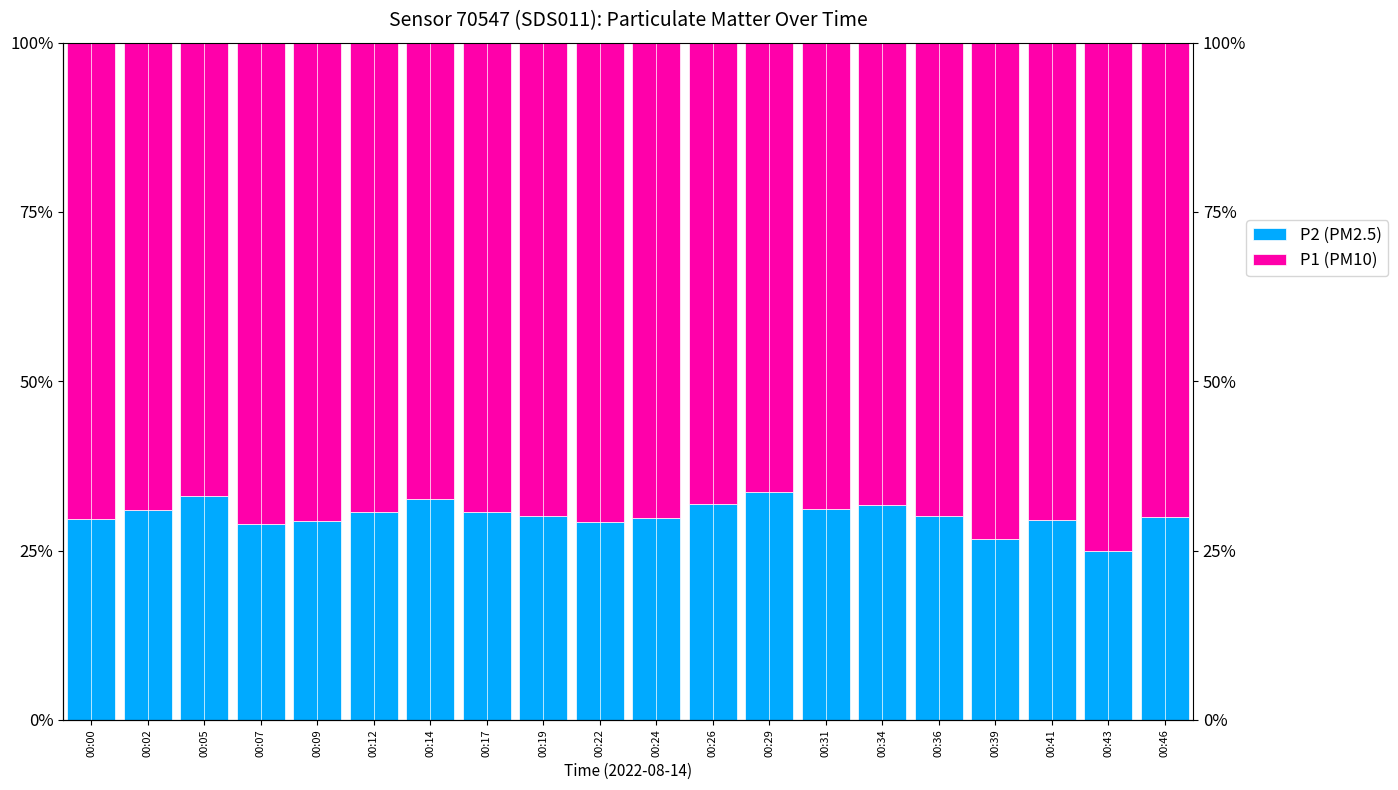

Is the value of P2 at 00:12 greater than the value of P1 at 00:17?

No